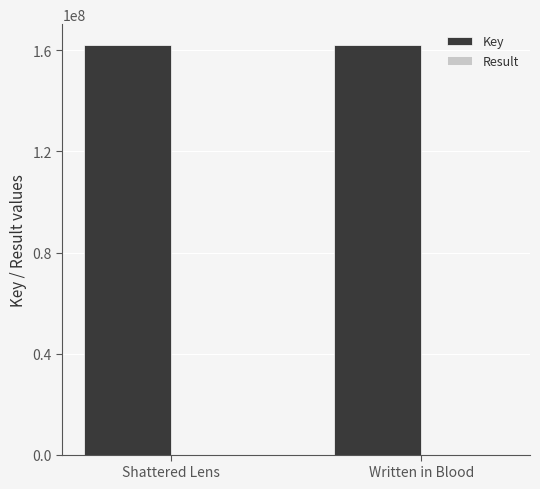

Which series has the largest total across all categories?

Key